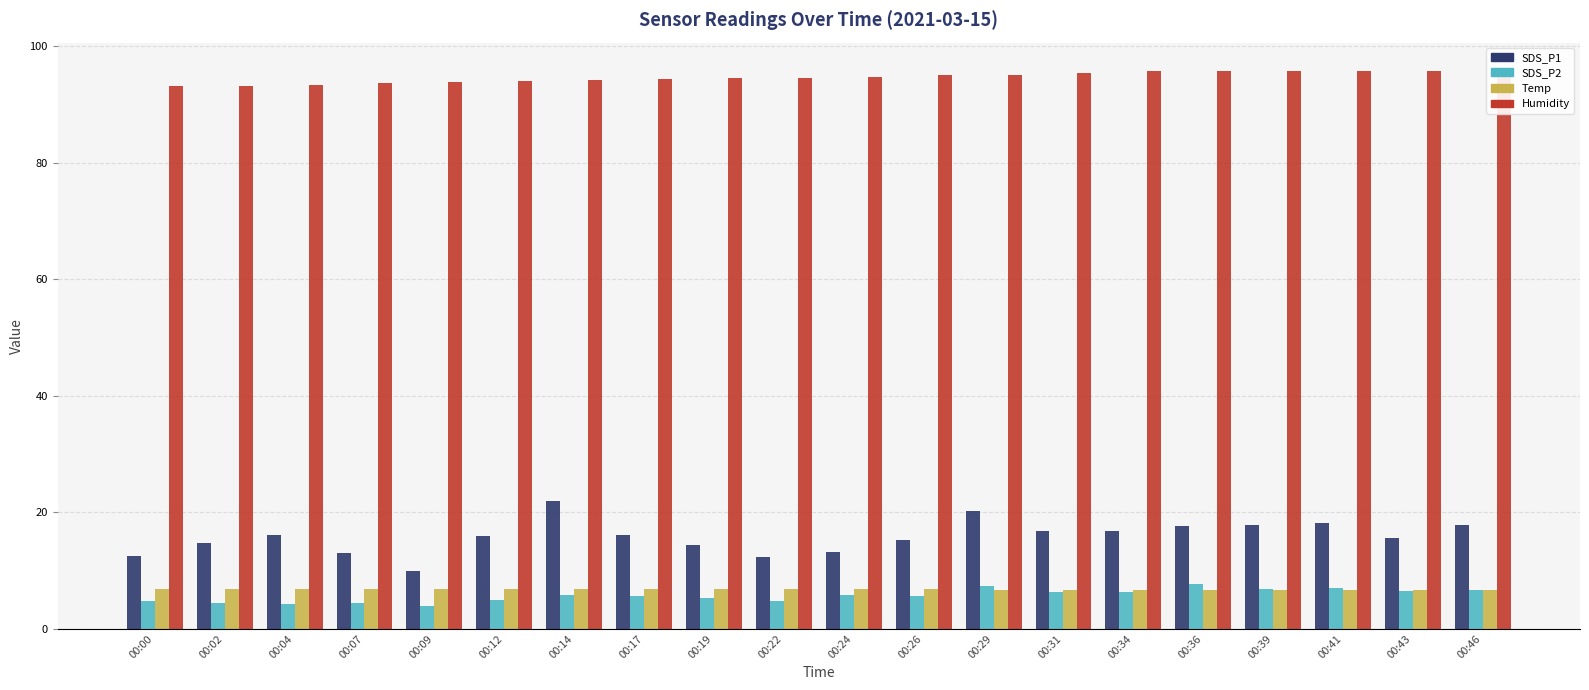

At which label is Humidity closest to 94?

00:12